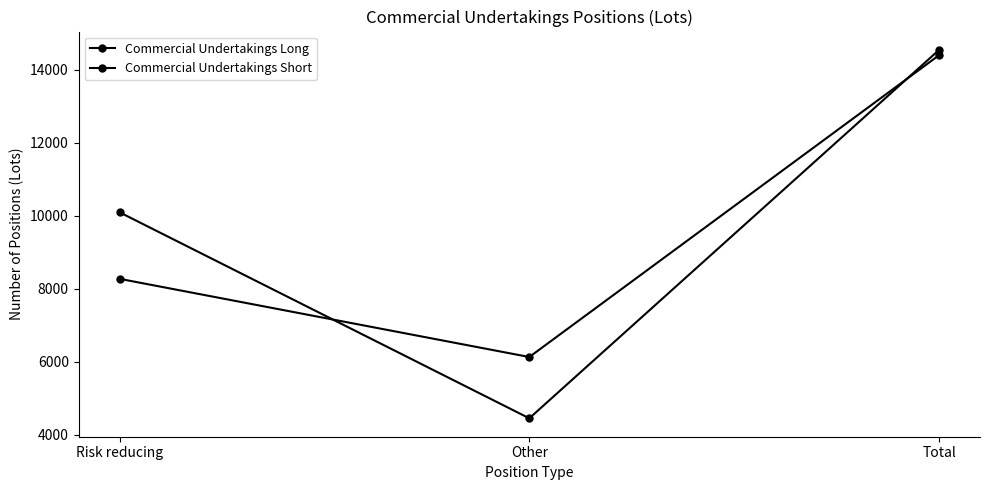

Rank the series by their average value, from lowest to highest.

Commercial Undertakings Short, Commercial Undertakings Long